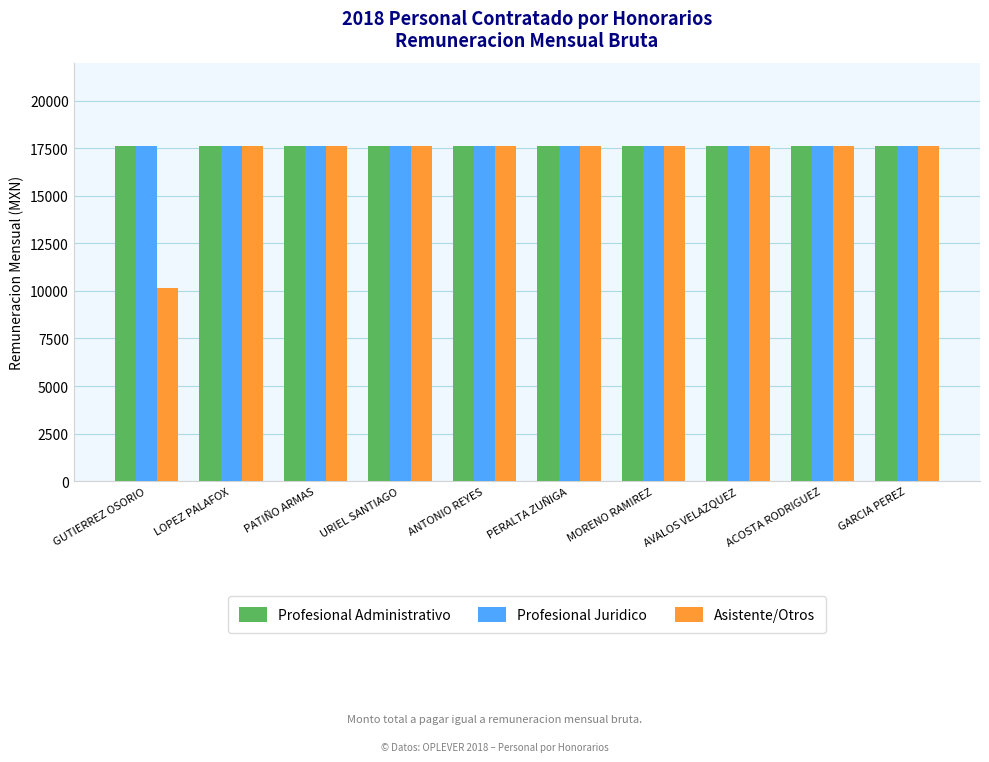

Which series has the largest range (max minus min)?

Asistente/Otros